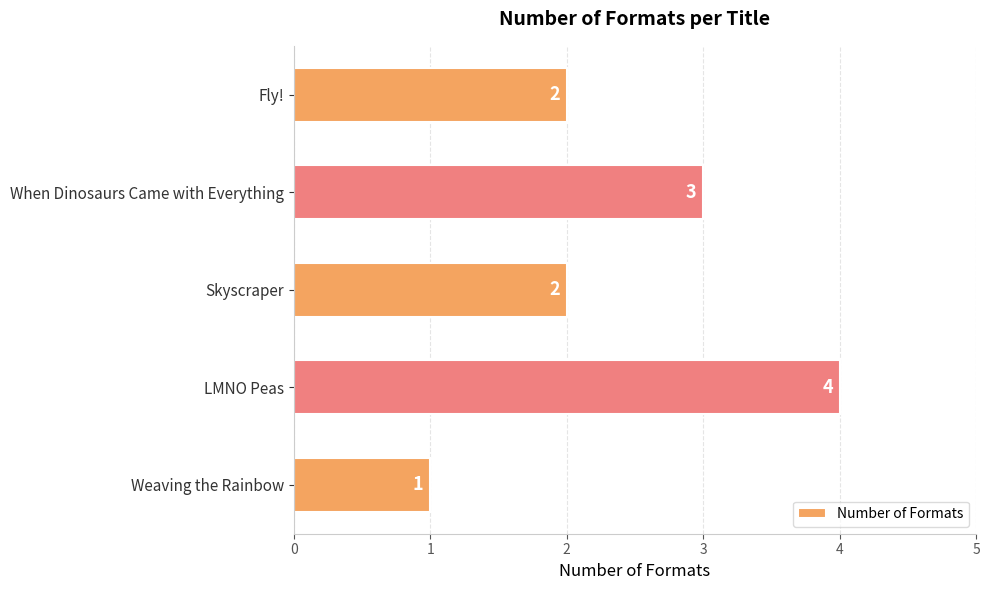

Between Skyscraper and LMNO Peas, which is larger?

LMNO Peas